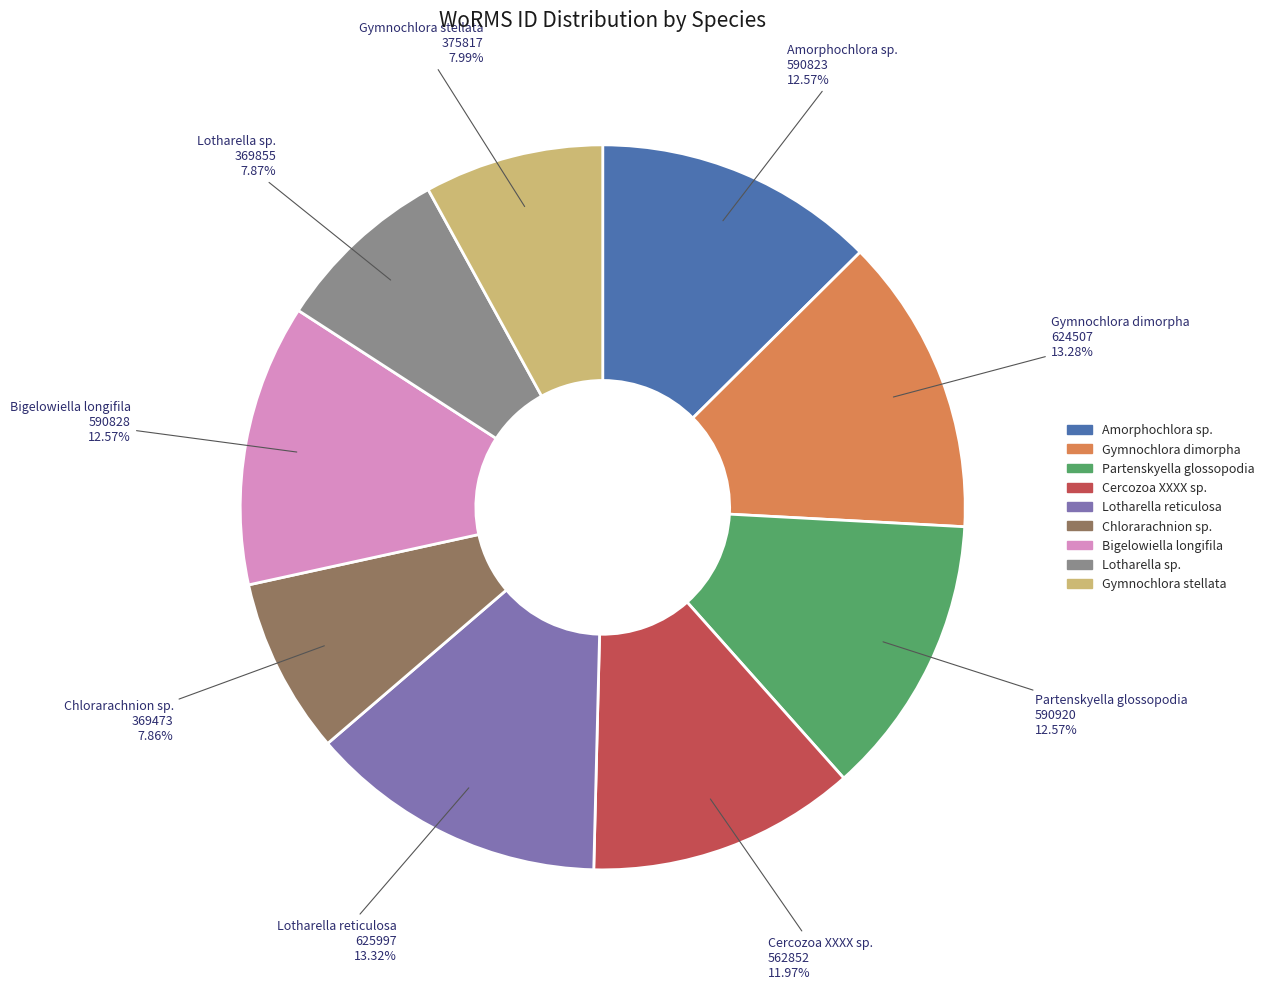

What is the ratio of the value at Lotharella sp. to the value at Gymnochlora dimorpha?

0.6